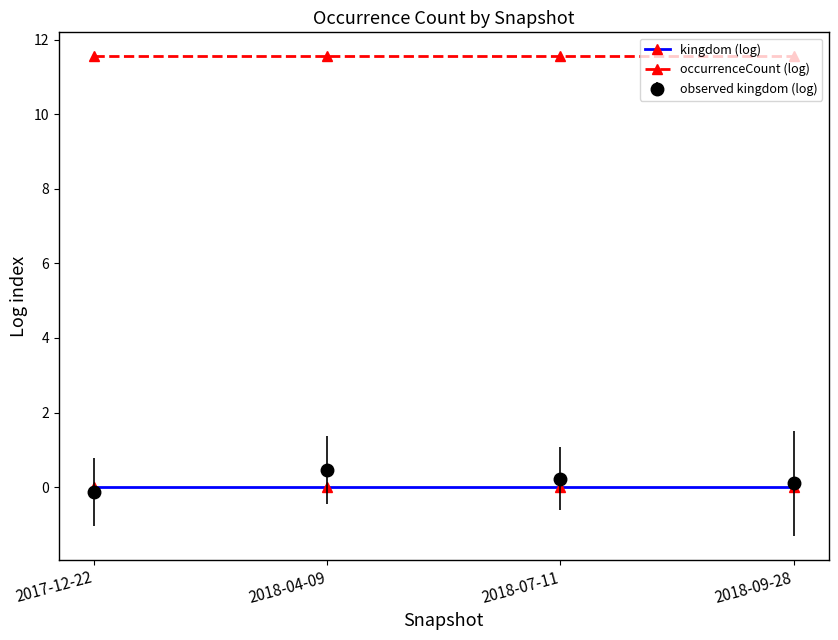

Rank the series by their maximum value, from highest to lowest.

occurrenceCount (log), observed kingdom (log), kingdom (log)